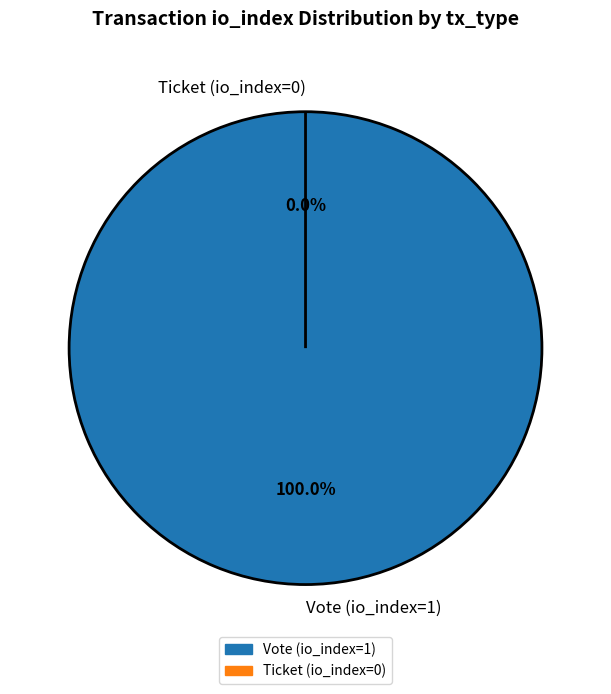

How many slices are in this pie chart?

2